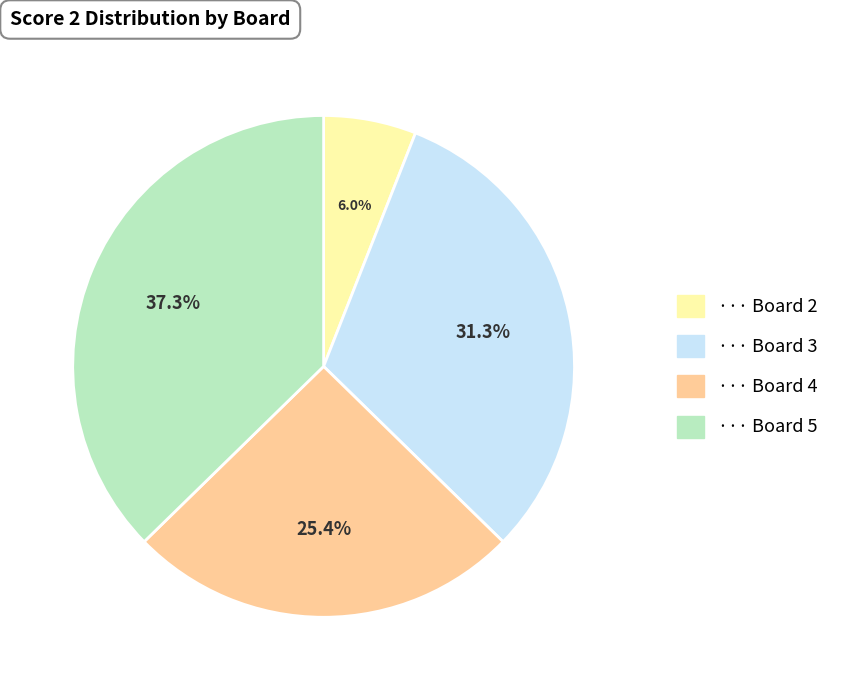

Is there any slice that represents more than half of the pie?

No